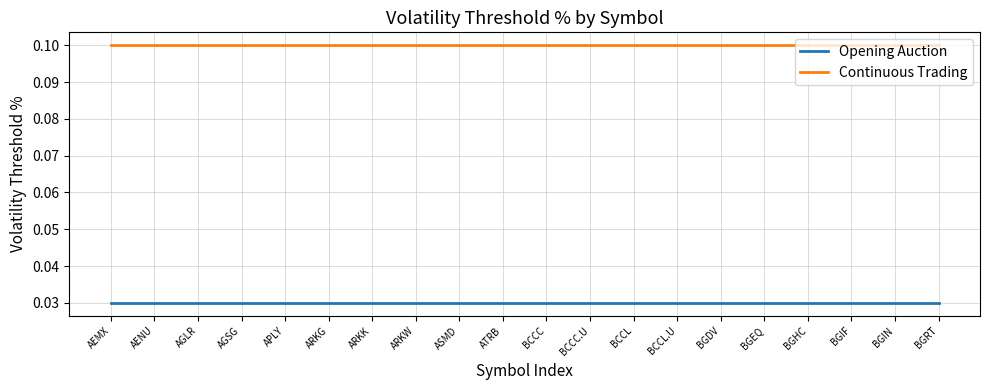

What position from the left is BGEQ?

16